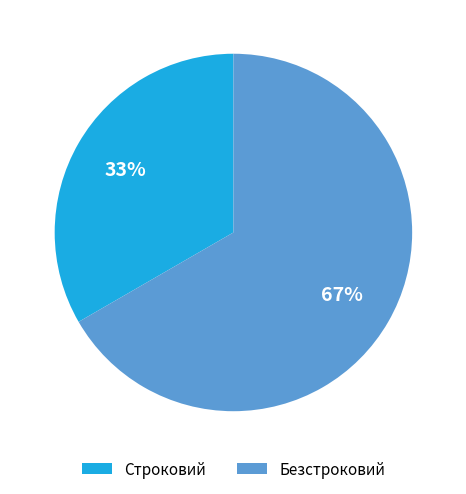

The Безстроковий slice represents 67% of the pie. True or false?

True